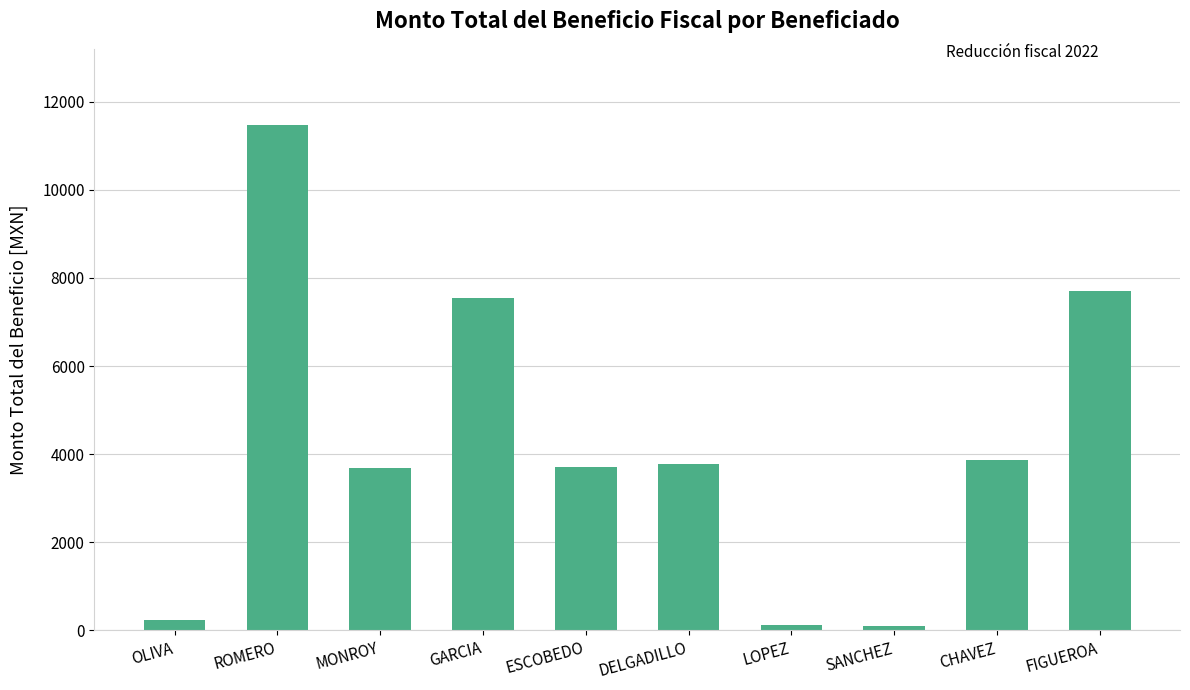

Between DELGADILLO and FIGUEROA, which is larger?

FIGUEROA